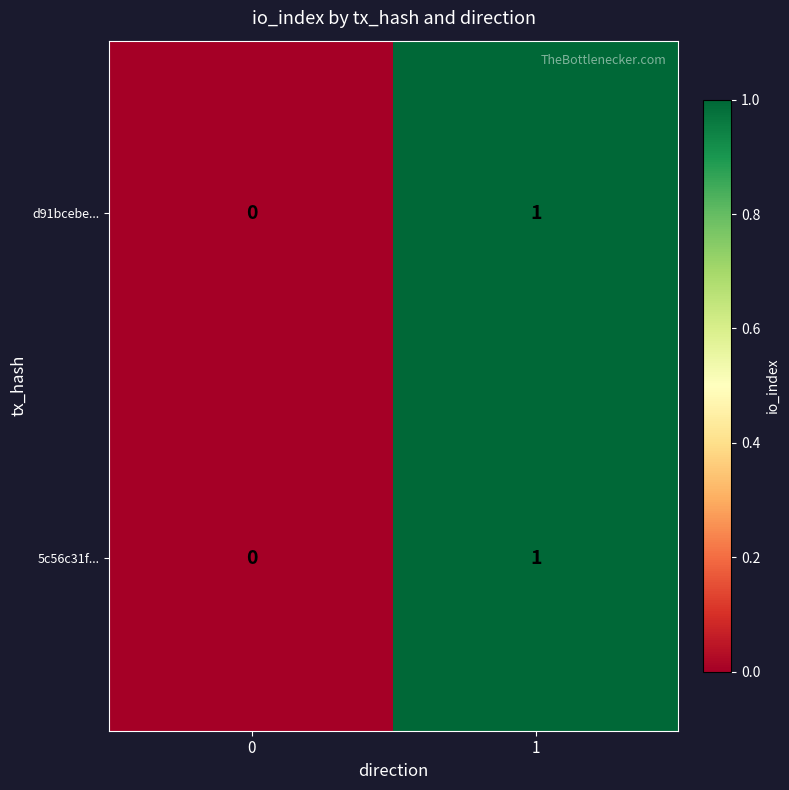

Reading left to right, list all the values displayed in this chart.

d91bcebe...: 0	1
5c56c31f...: 0	1